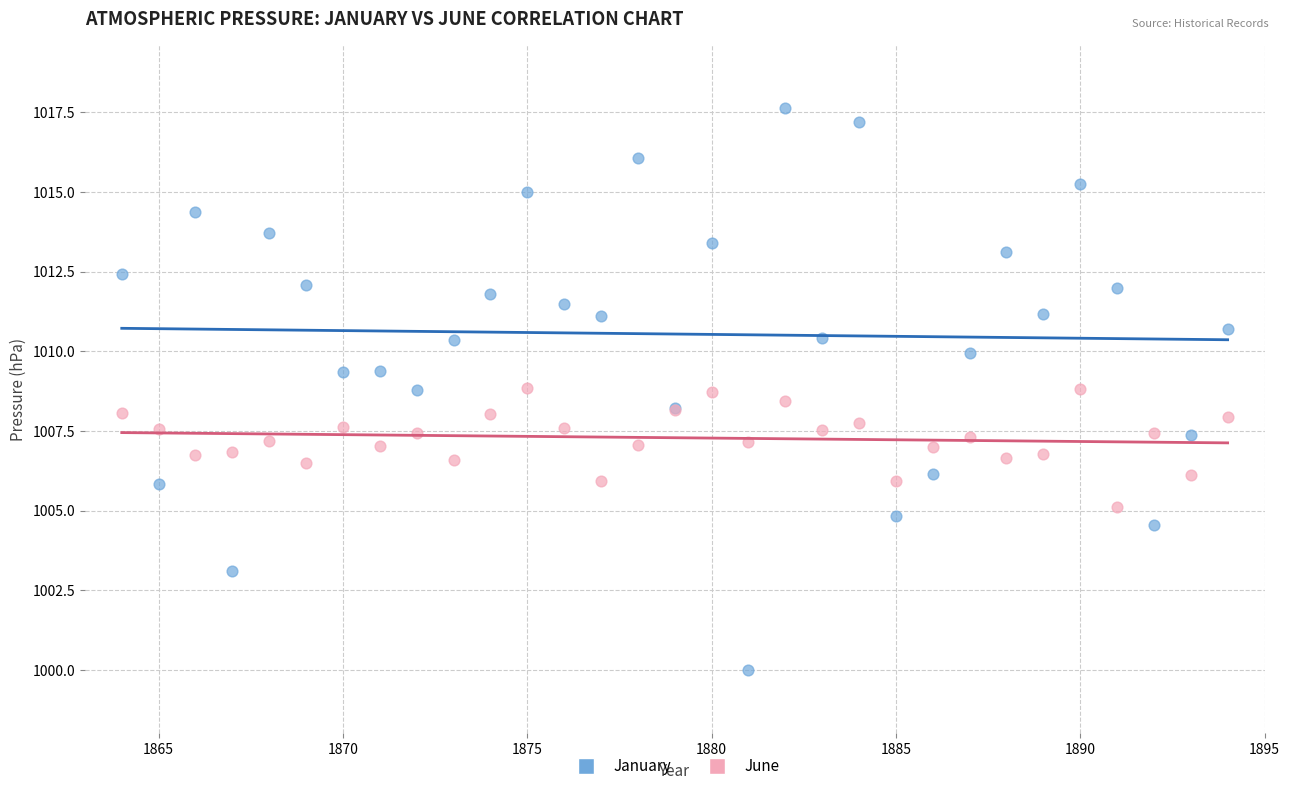

What is the X range (max minus min) for the scatter plot?

30.0